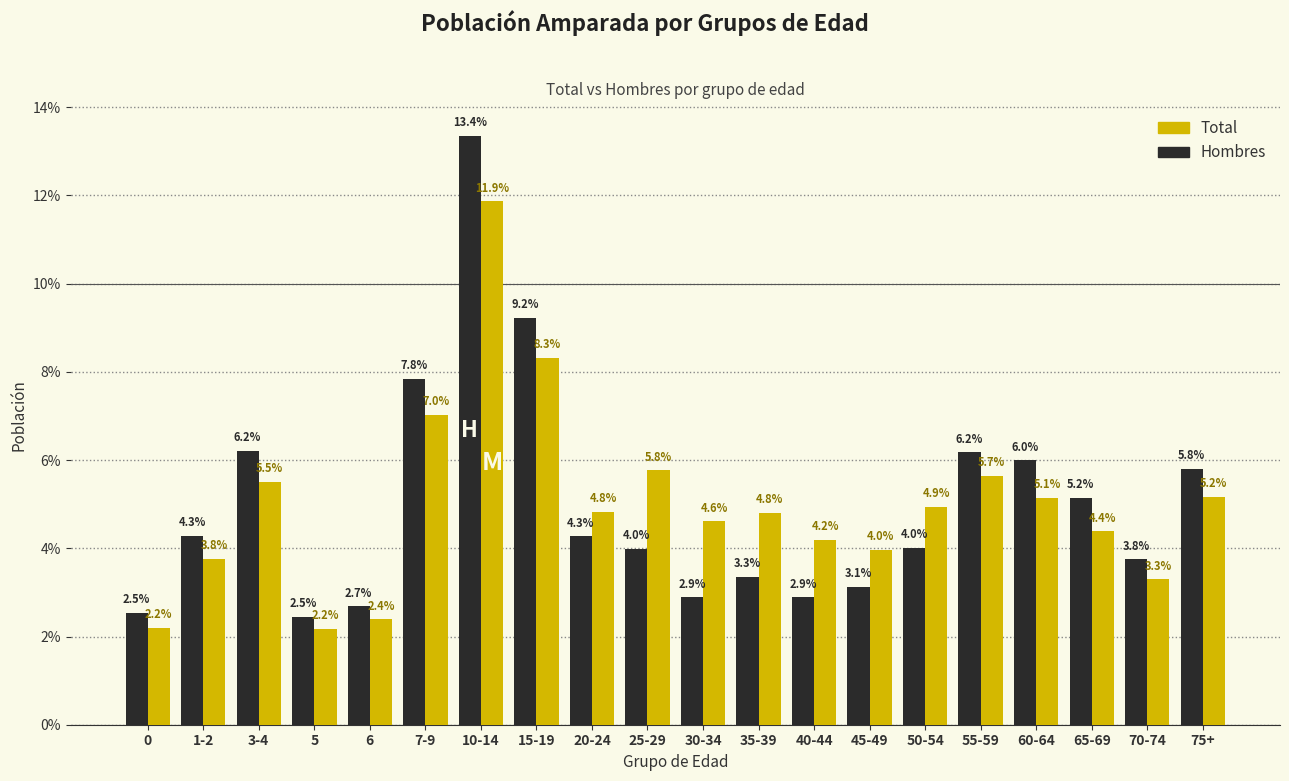

True or false: Total has a value of 2.5 at 25-29.

False